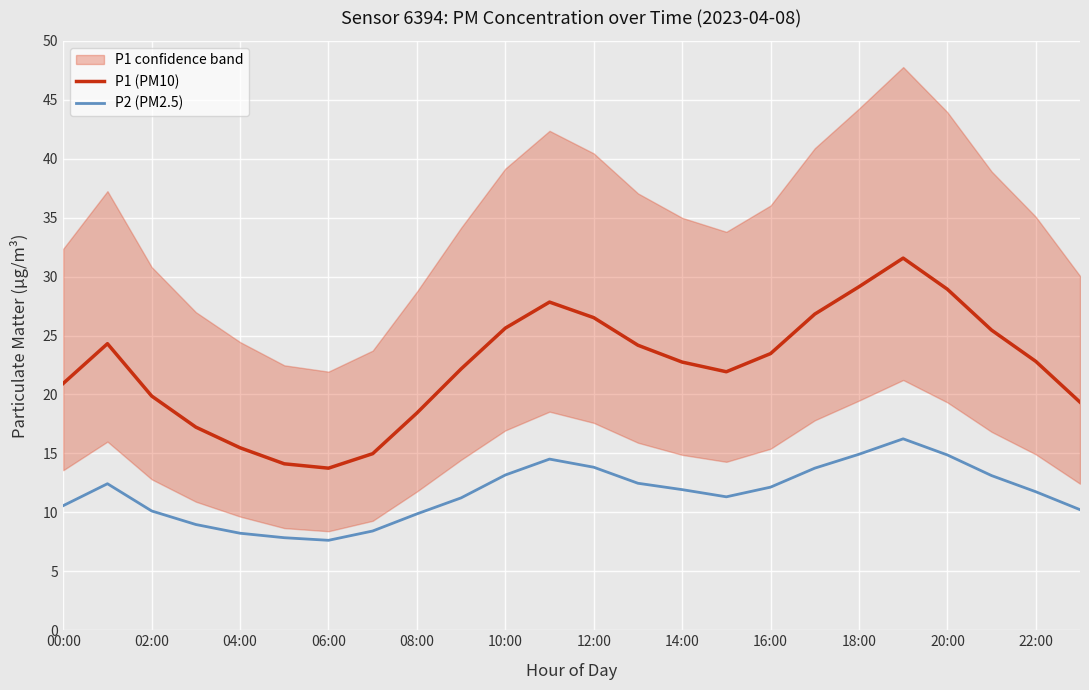

True or false: P2 (PM2.5) has a value of 12.5 at 13.

True